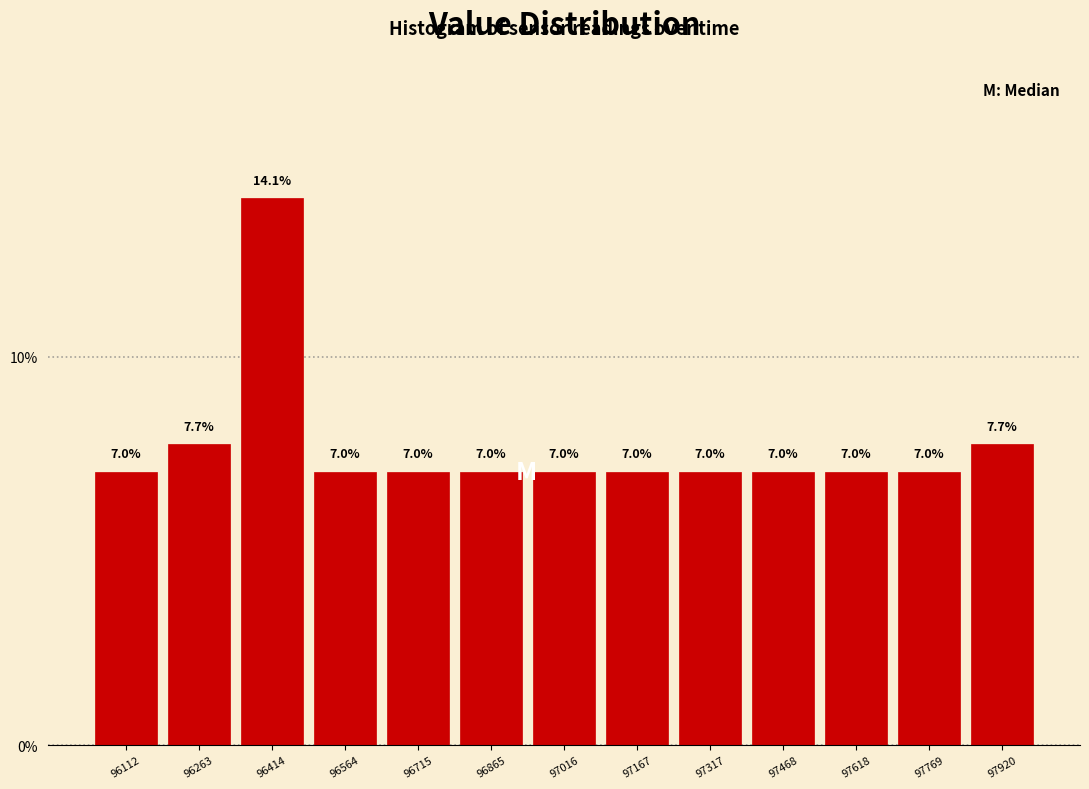

What is the height of the bar covering 96340 to 96480 on the x-axis? The bar edges are not printed on the chart, so give them approximately, as read against the axis.

14.1